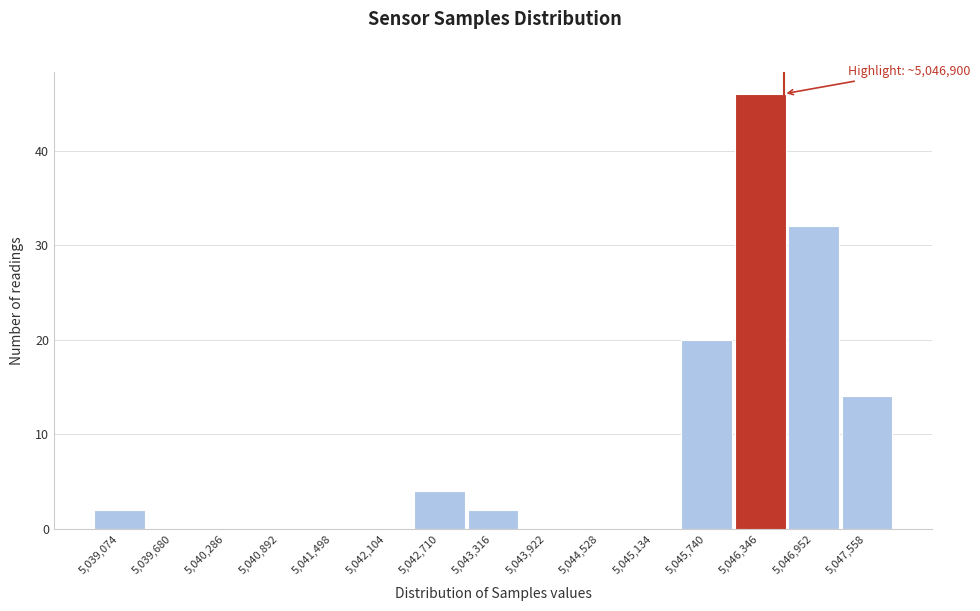

Reading left to right, extract all data points from this chart.

5,039,074=2	5,039,680=0	5,040,286=0	5,040,892=0	5,041,498=0	5,042,104=0	5,042,710=4	5,043,316=2	5,043,922=0	5,044,528=0	5,045,134=0	5,045,740=20	5,046,346=46	5,046,952=32	5,047,558=14